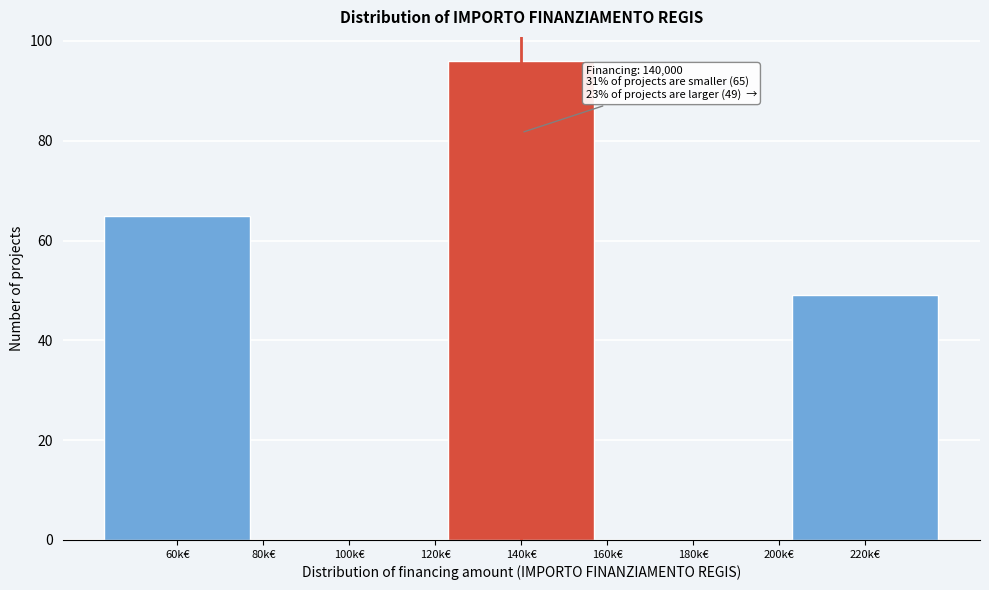

Reading left to right, list all the values displayed in this chart.

60k€=65	100k€=0	140k€=96	180k€=0	220k€=49